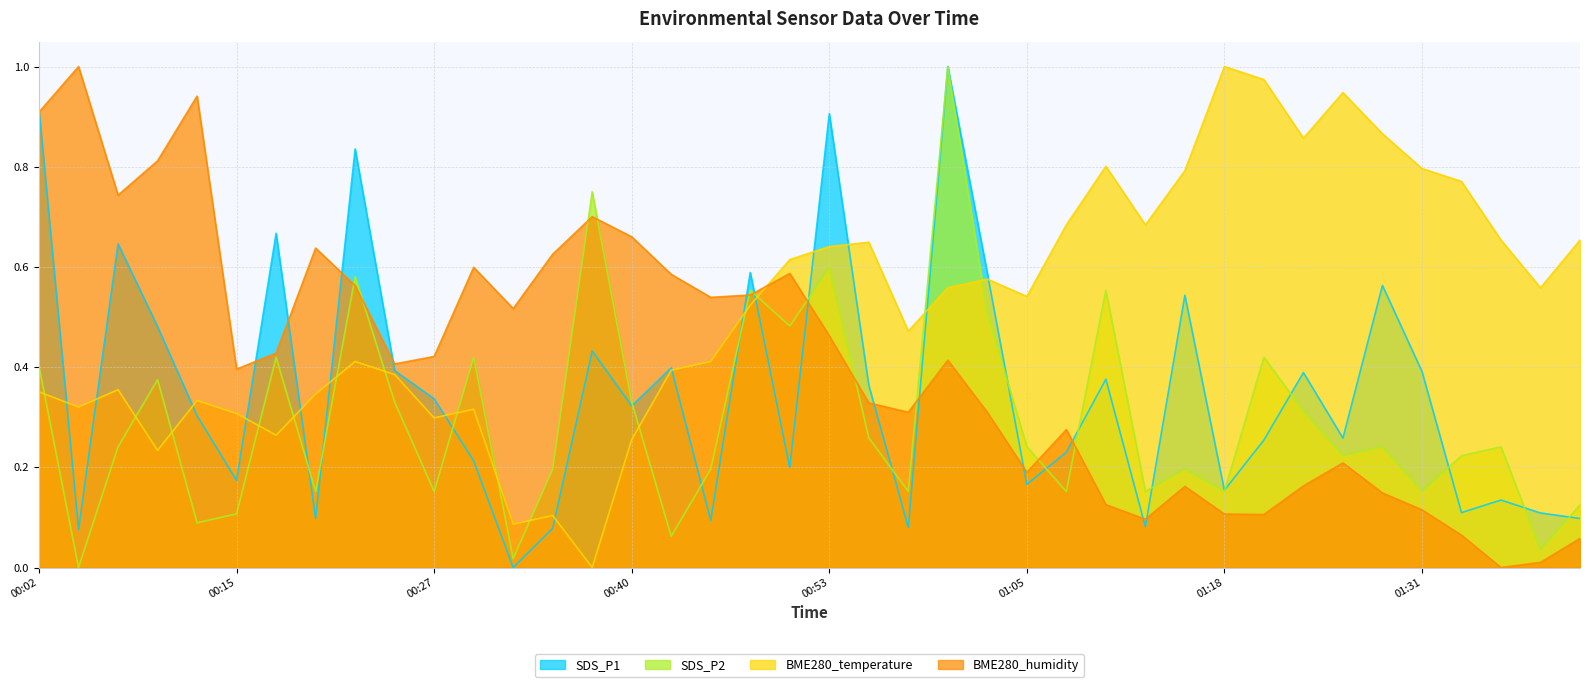

Count the number of data series in this chart.

4